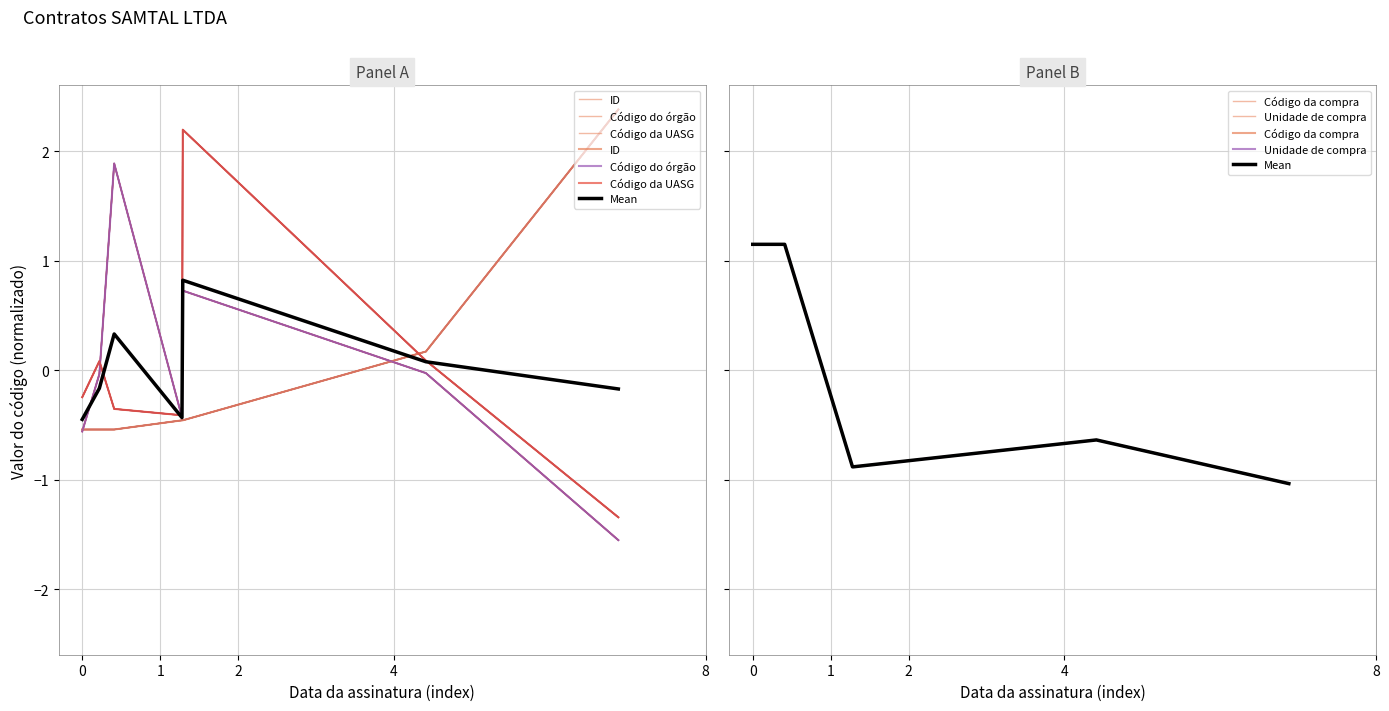

At how many categories does at least one series exceed 0?

6